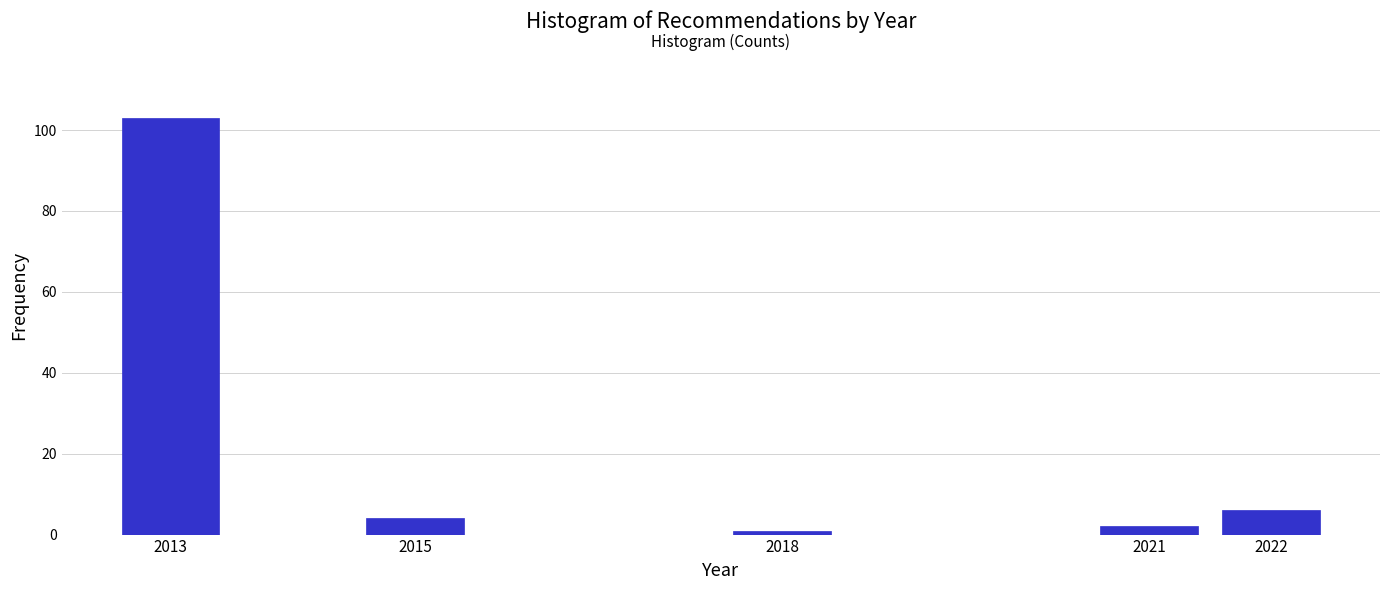

Reading left to right, what are all the values shown in this chart?

2013=103	2015=4	2018=1	2021=2	2022=6